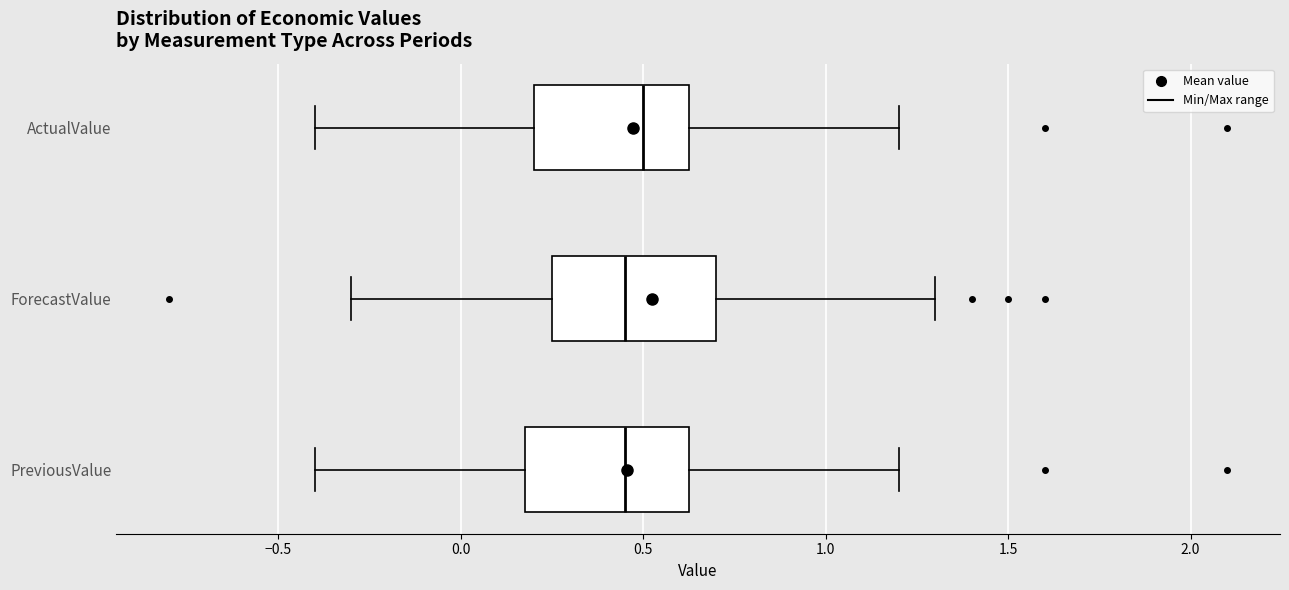

Reading bottom to top, read every box against the x-axis: the position of its median line, the range the box covers, and the ends of its whiskers. The values are not printed on the chart, so give them approximately, as read against the axis.

PreviousValue: median 0.45, box 0.20 to 0.65, whiskers -0.40 to 1.20
ForecastValue: median 0.45, box 0.25 to 0.70, whiskers -0.30 to 1.30
ActualValue: median 0.50, box 0.20 to 0.65, whiskers -0.40 to 1.20